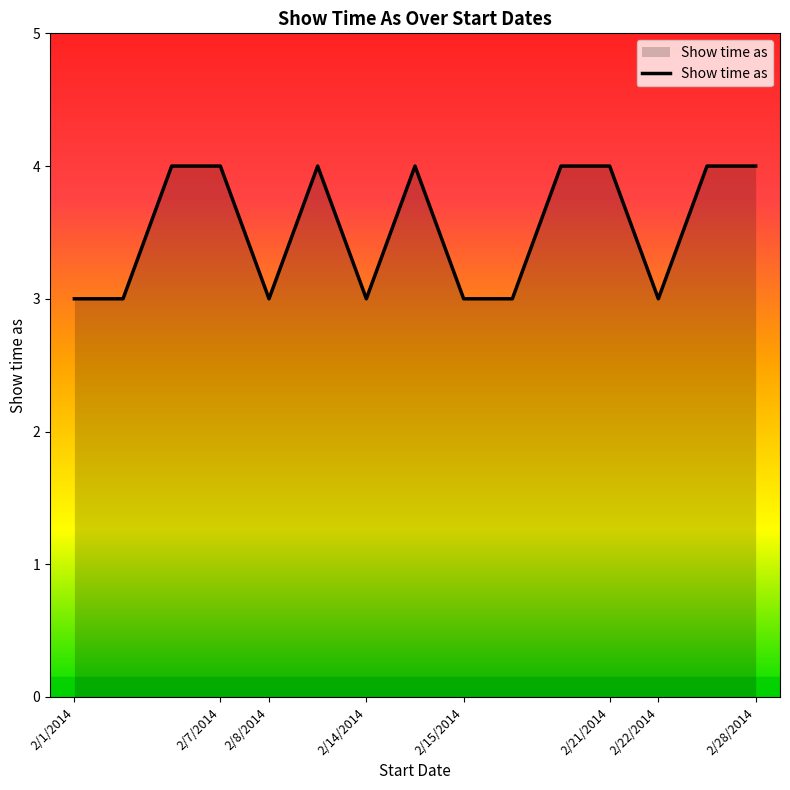

What is the minimum value shown in the chart?

3